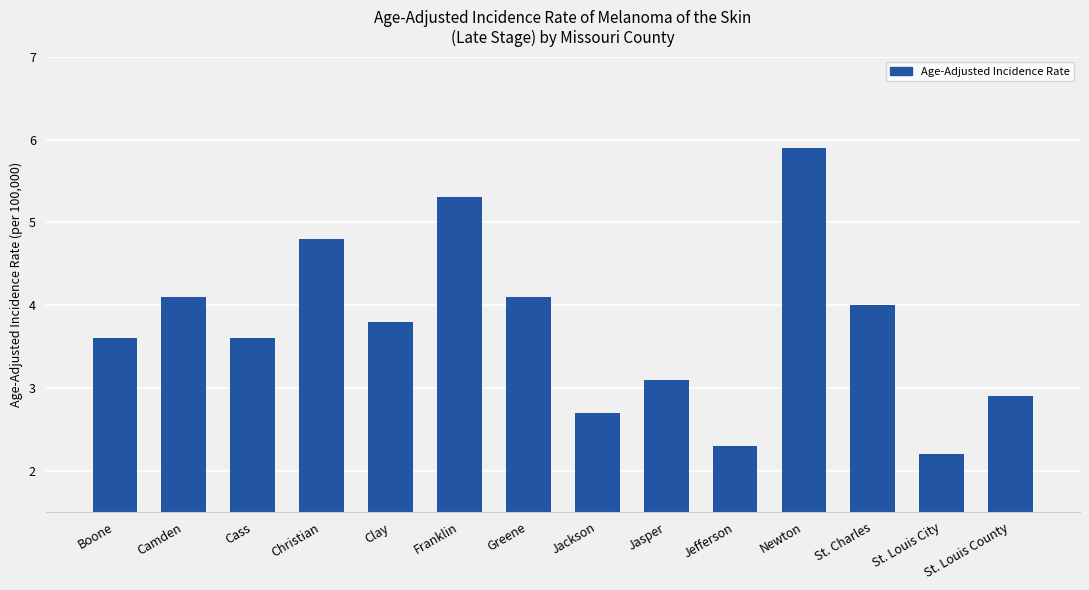

How many bars are there in total?

14